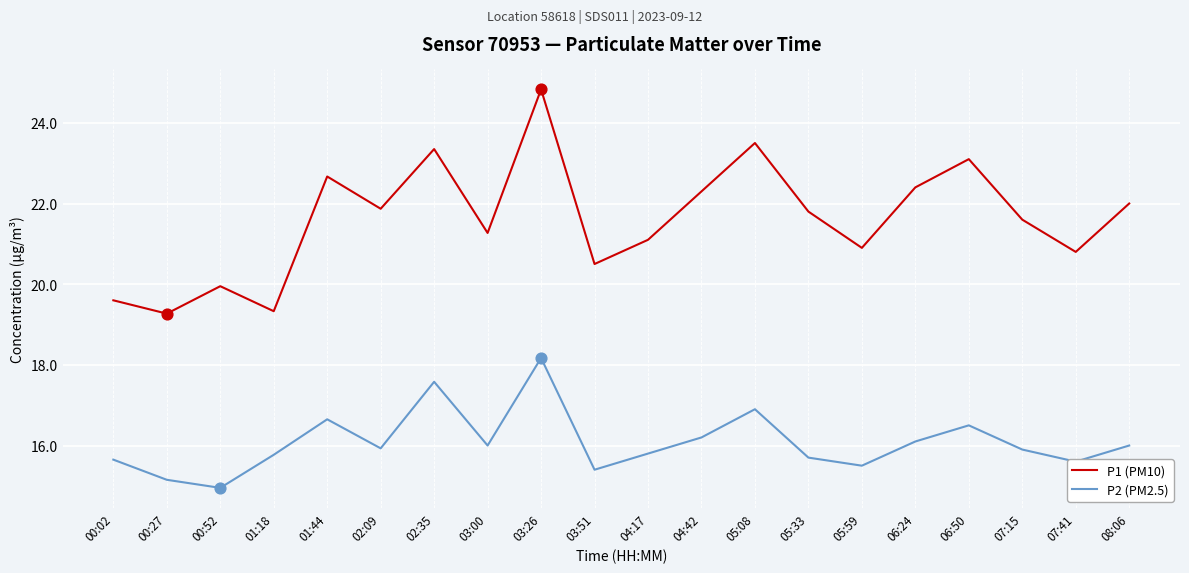

What are all the series names shown in the legend?

P1 (PM10), P2 (PM2.5)